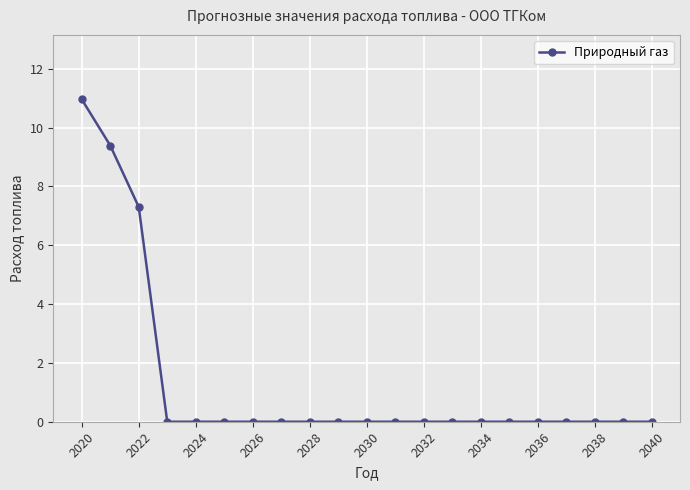

What is the difference between the second highest and minimum values?

9.4